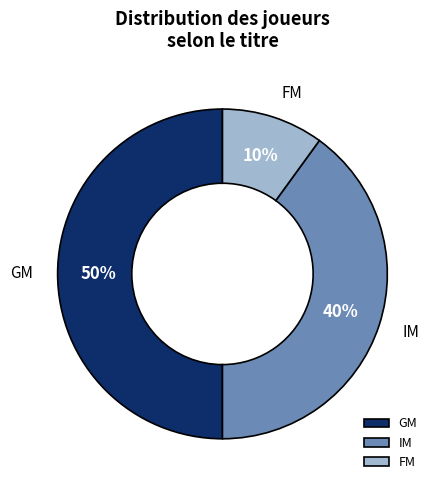

True or false: GM accounts for 1% of the total.

False